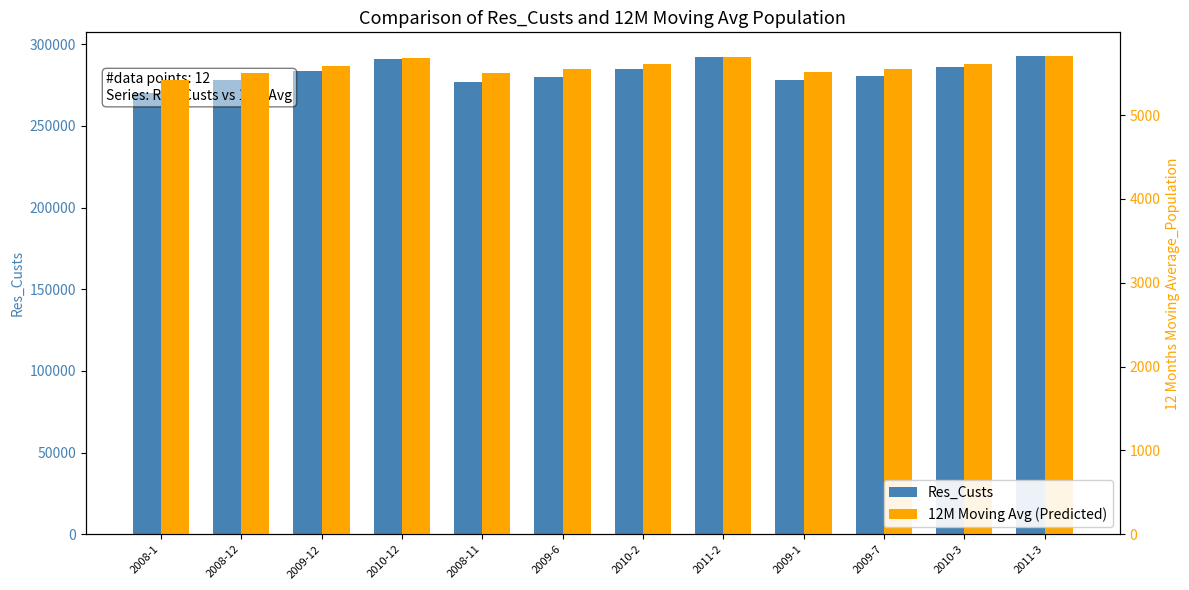

What is the label of the 4th bar from the left?

2010-12